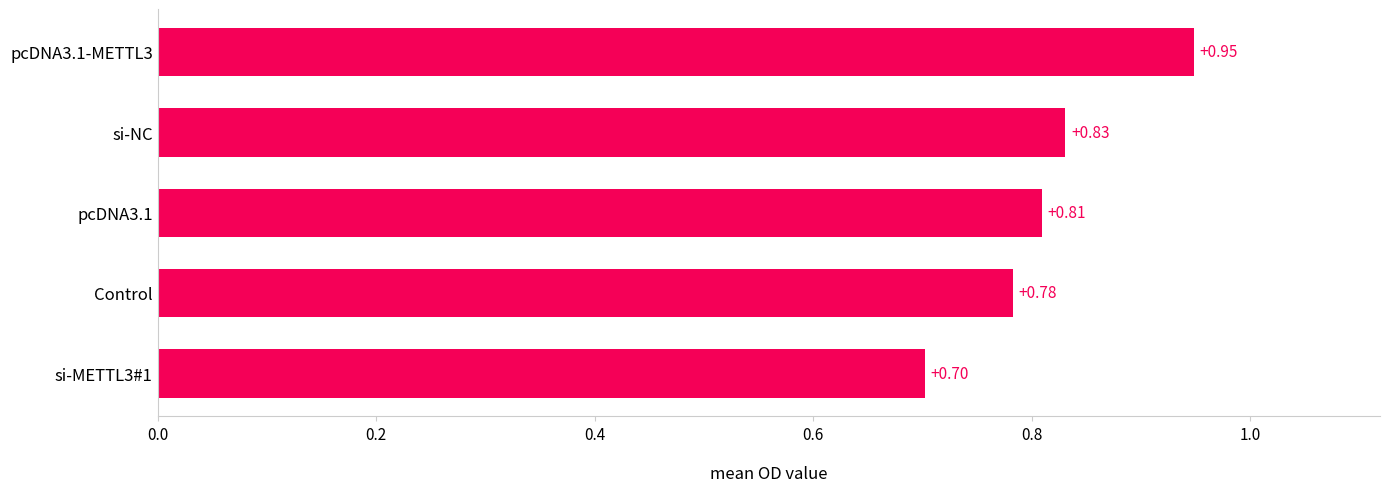

Rank the categories by value from lowest to highest.

si-METTL3#1, Control, pcDNA3.1, si-NC, pcDNA3.1-METTL3